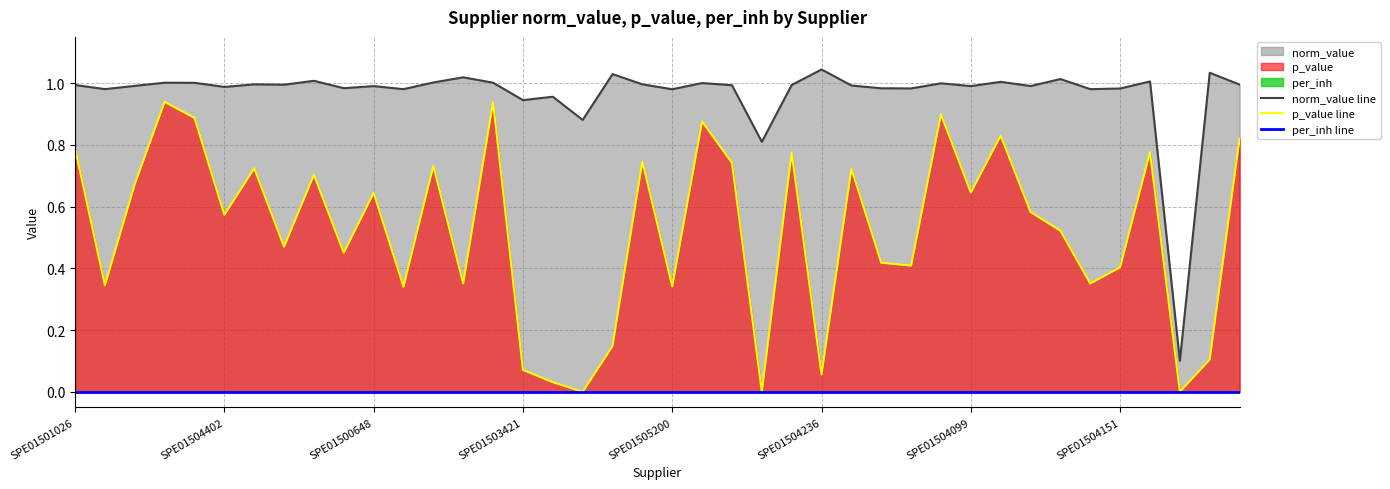

Which series has the largest total across all categories?

norm_value line